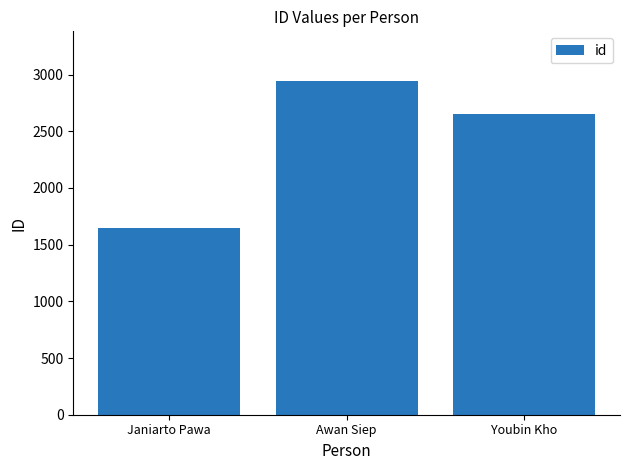

What position from the left is Janiarto Pawa?

1